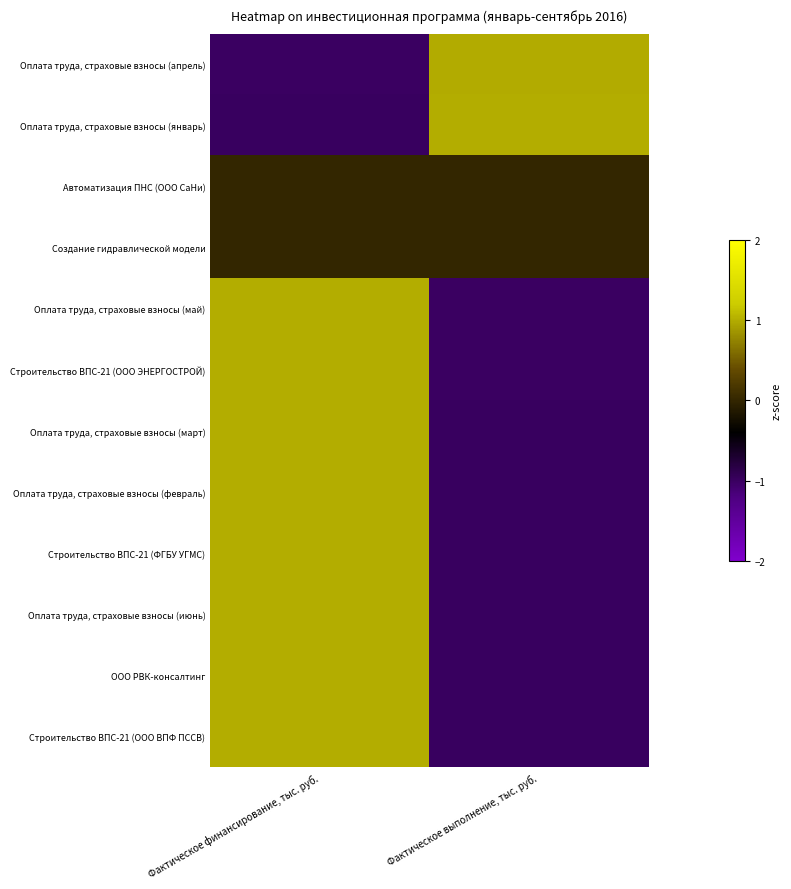

Which has a higher value, Фактическое выполнение, тыс. руб. or Фактическое финансирование, тыс. руб.?

Фактическое выполнение, тыс. руб.